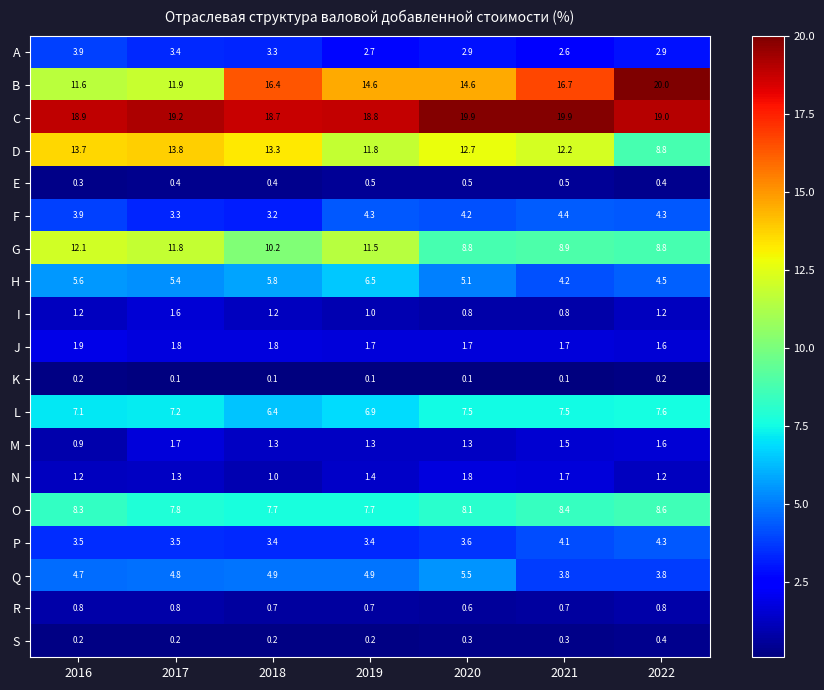

Rank the series at 2020 from highest to lowest value.

C, B, D, G, O, L, Q, H, F, P, A, N, J, M, I, R, E, S, K